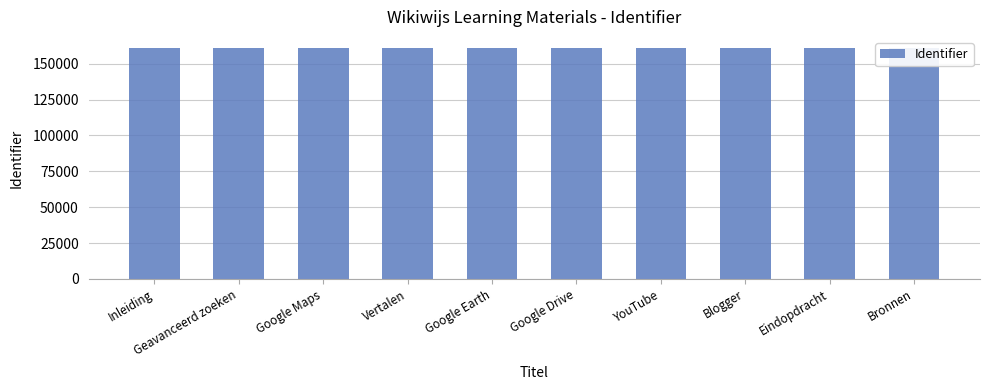

What is the smallest value displayed?

160639